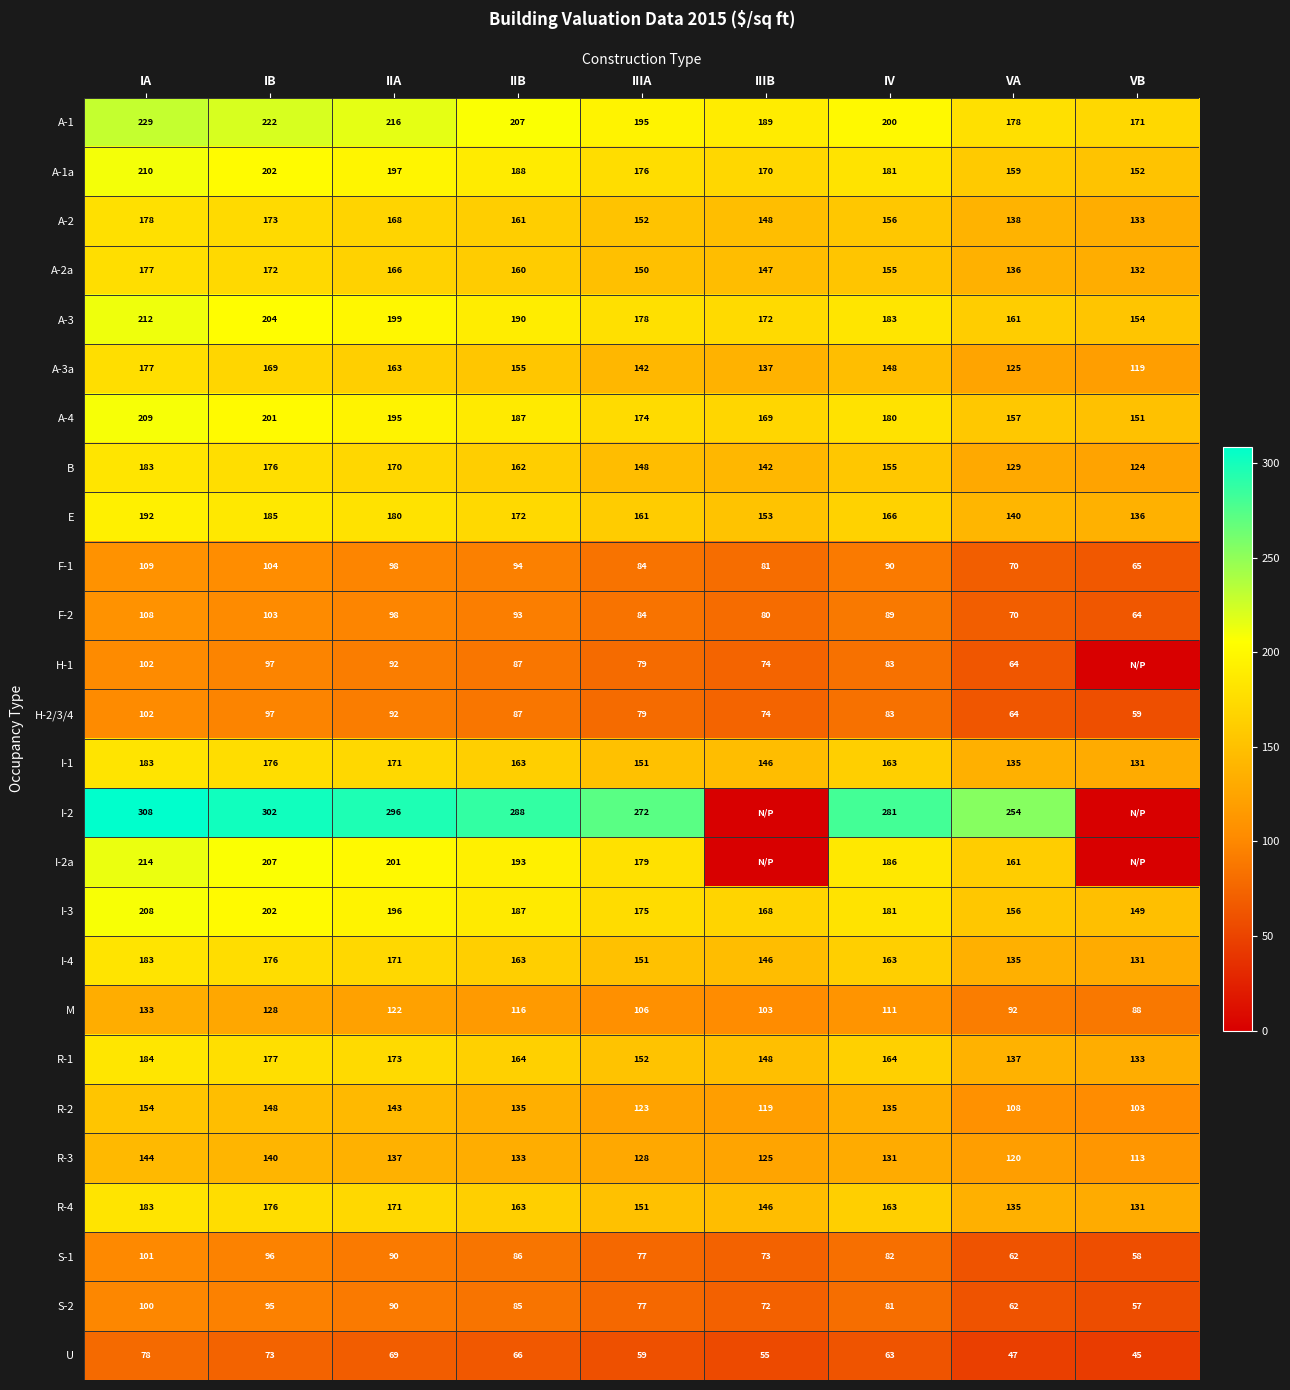

What is the difference between the highest and lowest values at IIB?

222